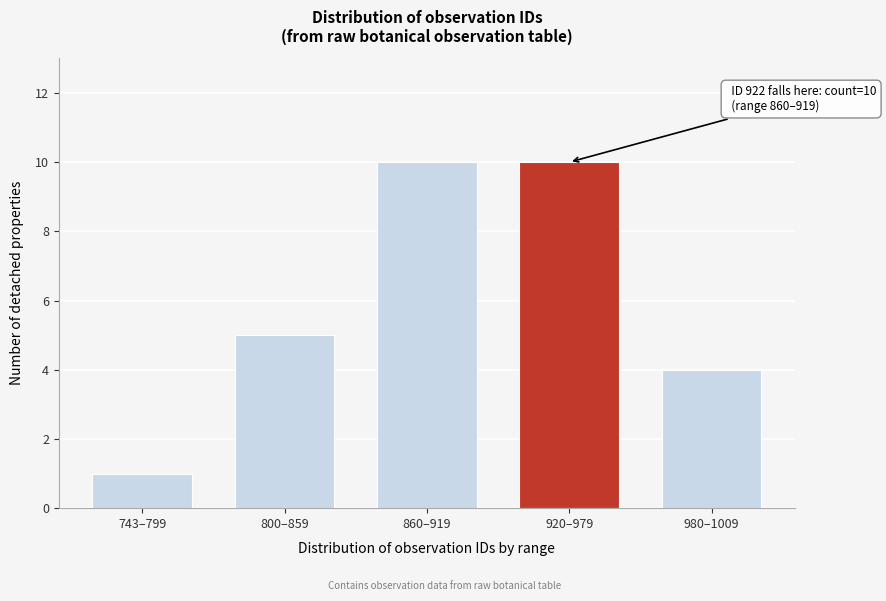

Reading left to right, extract all data points from this chart.

1	5	10	10	4